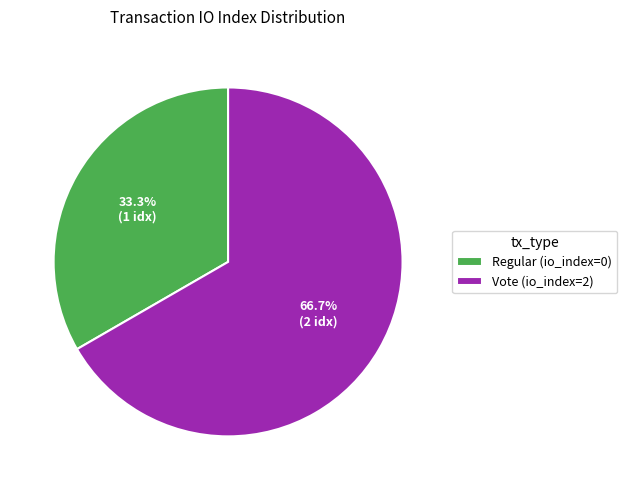

How many slices are in this pie chart?

2